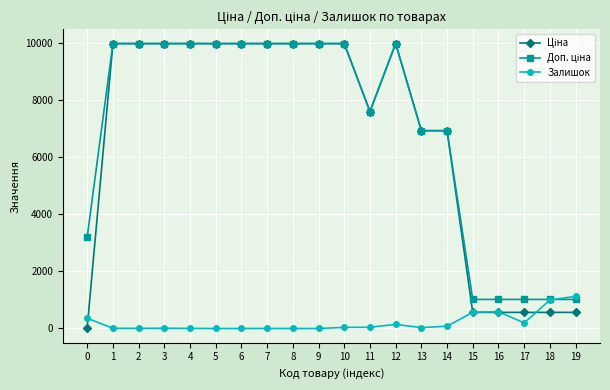

True or false: Залишок has more than 1 interior local peaks.

True